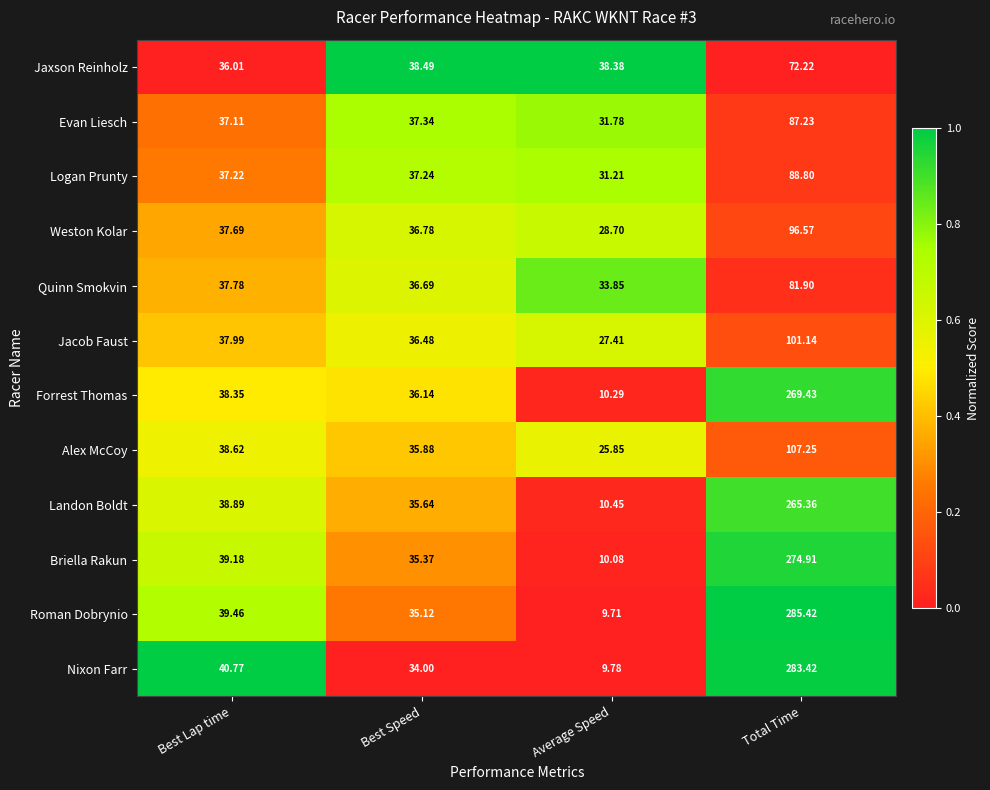

Where is Jacob Faust nearest to the value 64?

Best Lap time